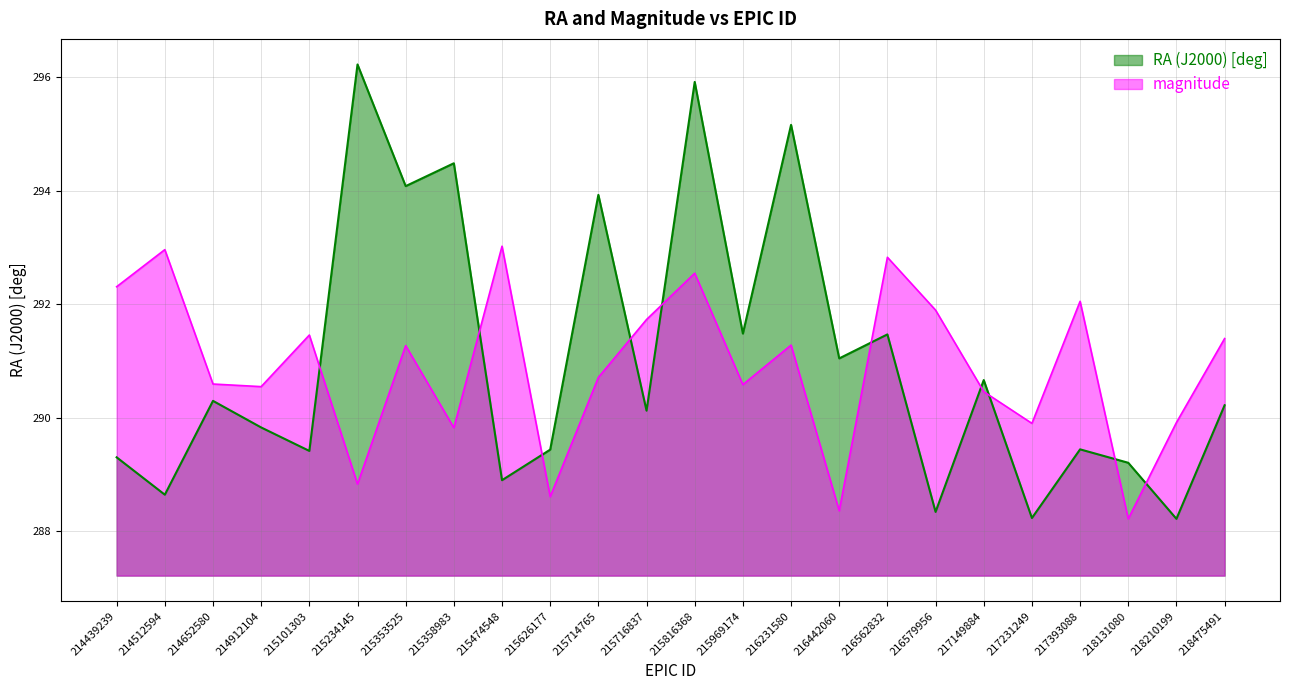

What is the smallest value displayed?

288.2